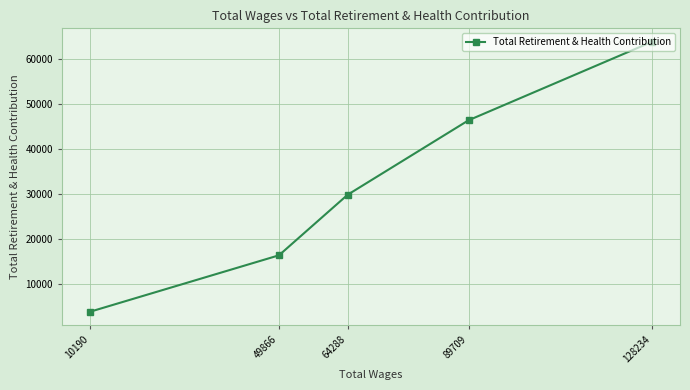

List the labels in order of value, smallest first.

10190, 49866, 64288, 89709, 128234